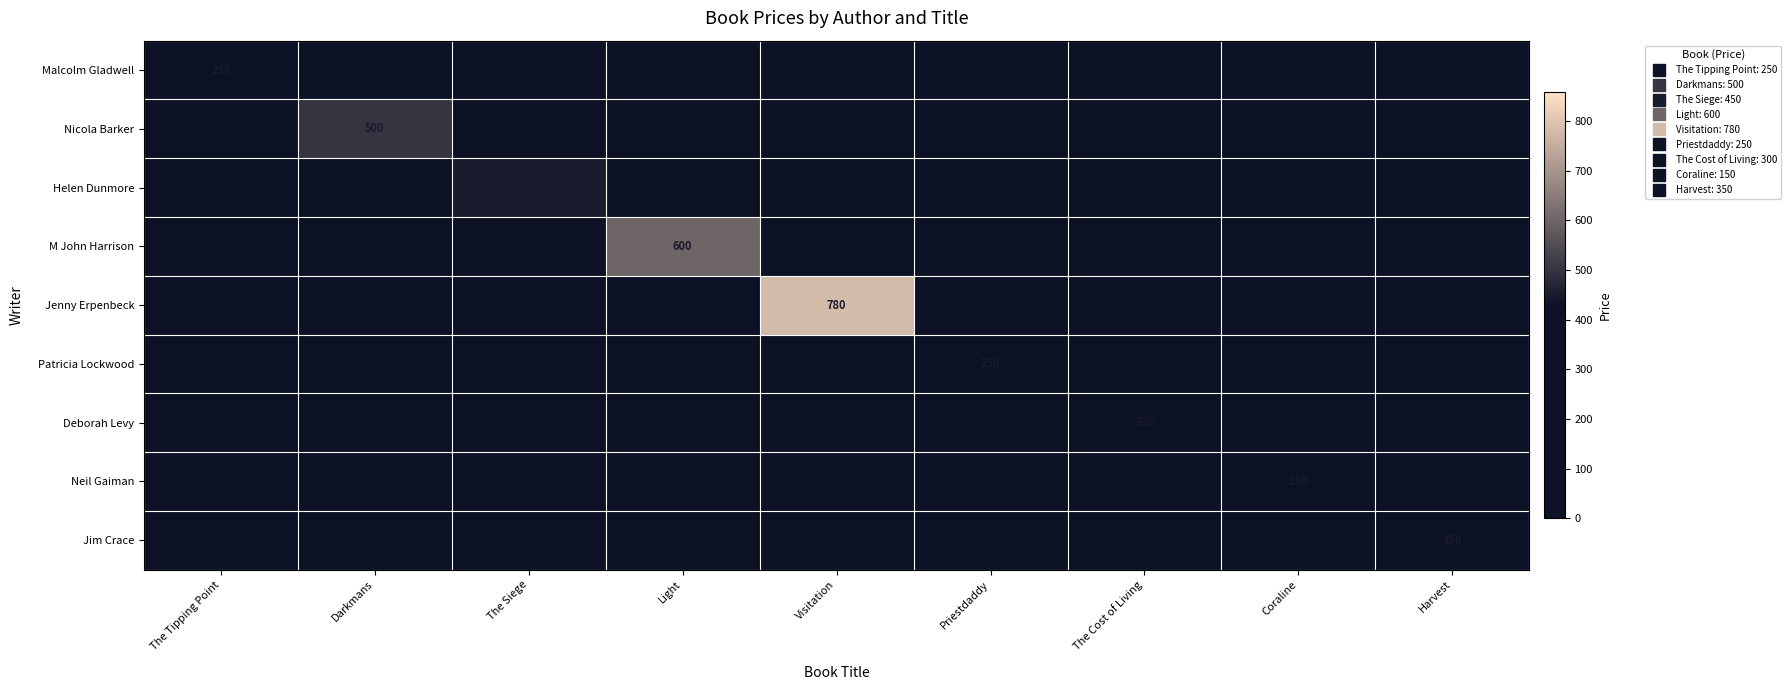

What is the maximum value shown in the chart?

780